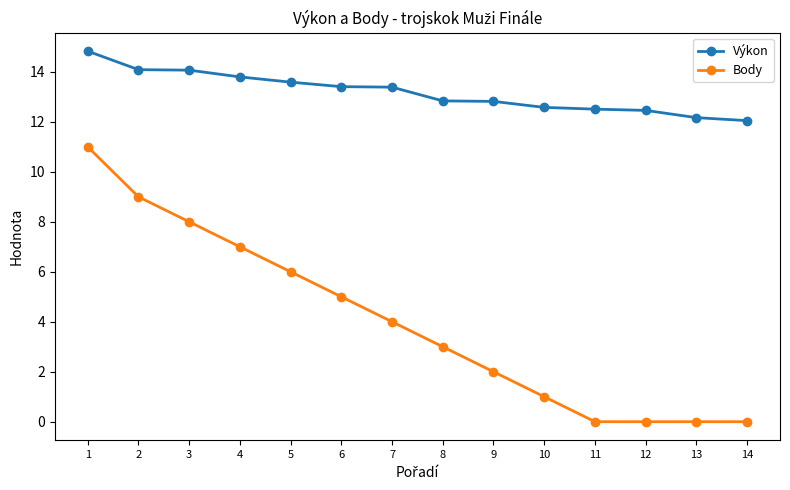

Does the chart have visible grid lines?

No